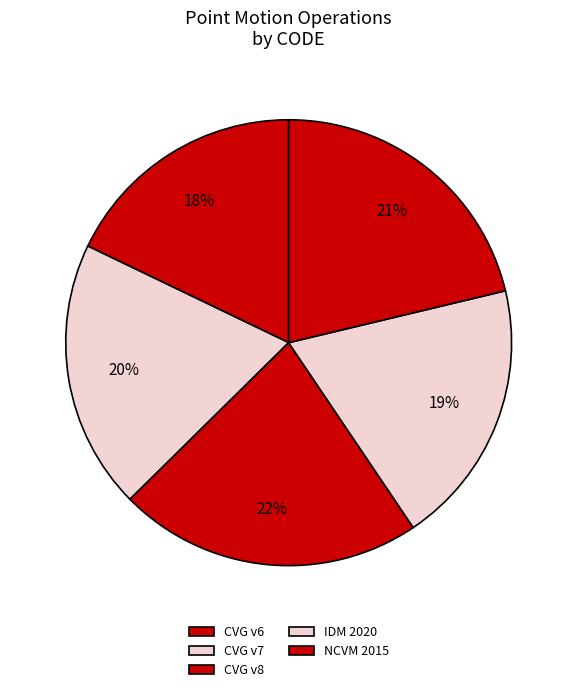

To the nearest percent, what is the average slice percentage?

20%